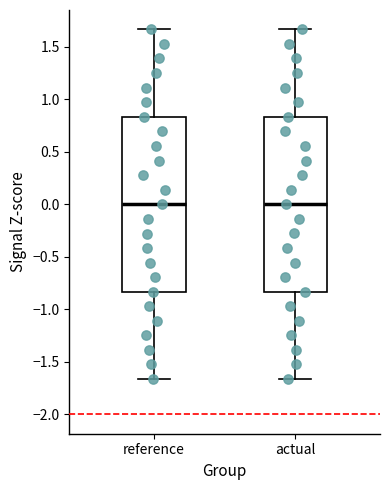

Reading left to right, read every box against the y-axis: the position of its median line, the range the box covers, and the ends of its whiskers. The values are not printed on the chart, so give them approximately, as read against the axis.

reference: median 0.00, box -0.85 to 0.85, whiskers -1.65 to 1.65
actual: median 0.00, box -0.85 to 0.85, whiskers -1.65 to 1.65